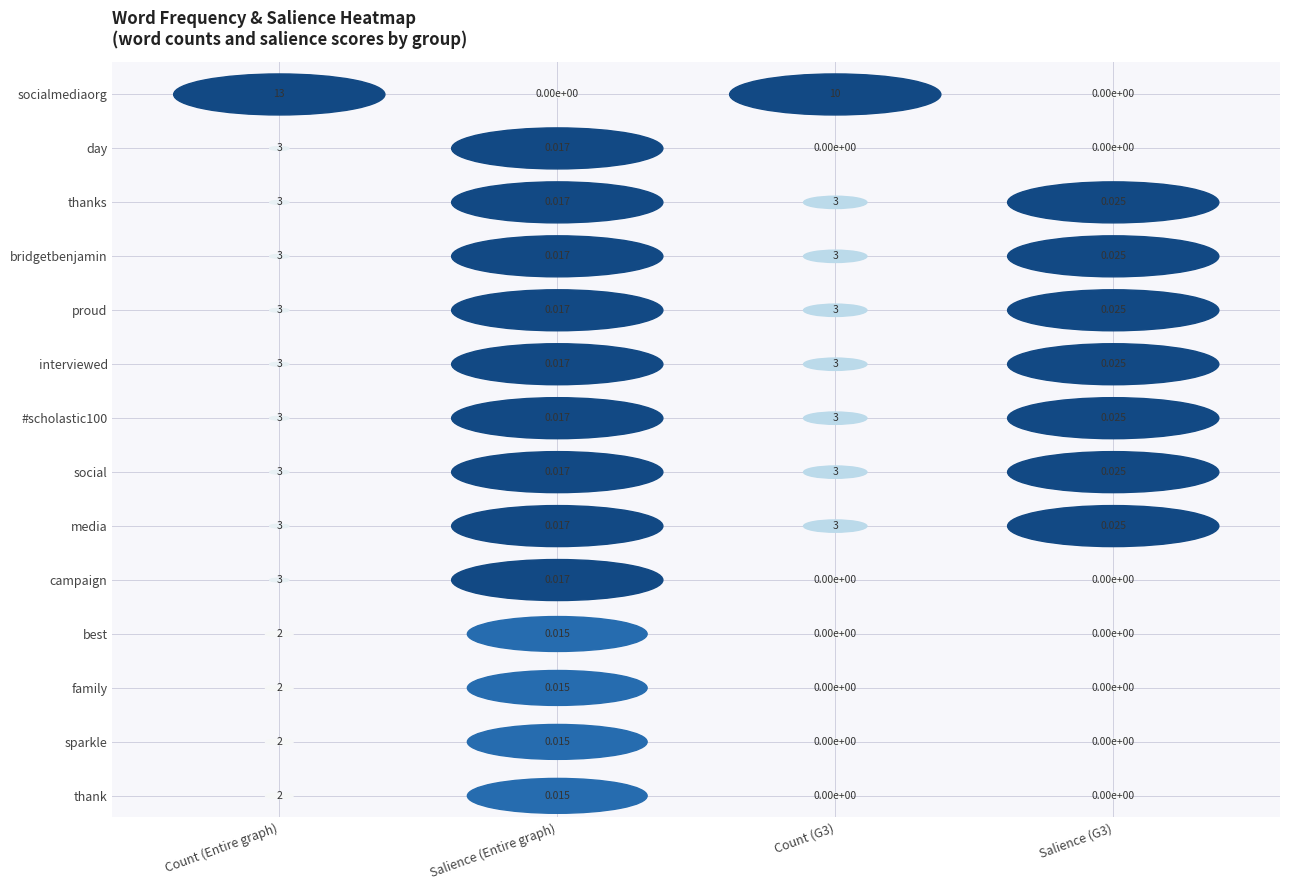

How many categories are shown in the chart?

4